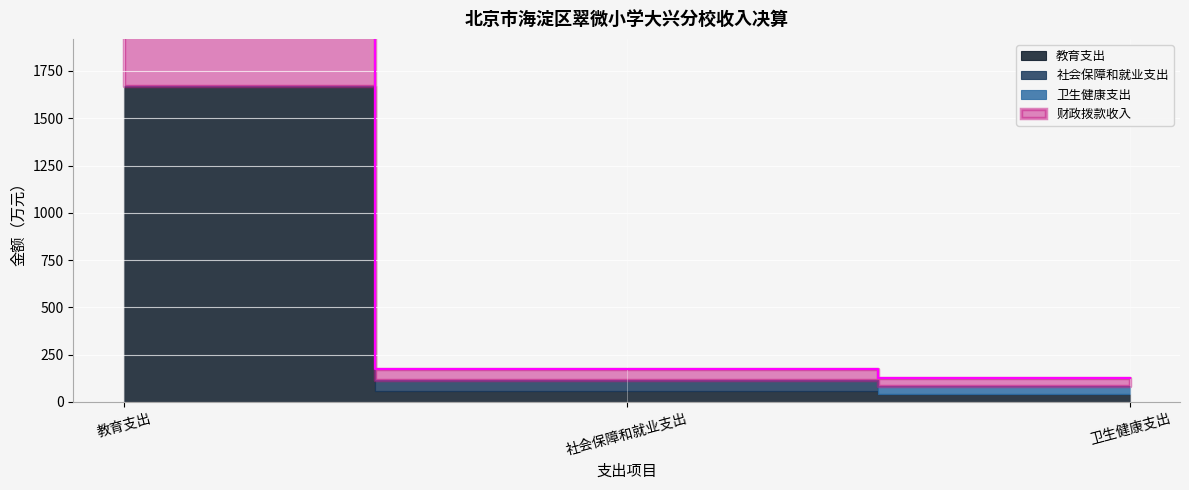

List the labels in order of 财政拨款收入 value, largest first.

教育支出, 社会保障和就业支出, 卫生健康支出